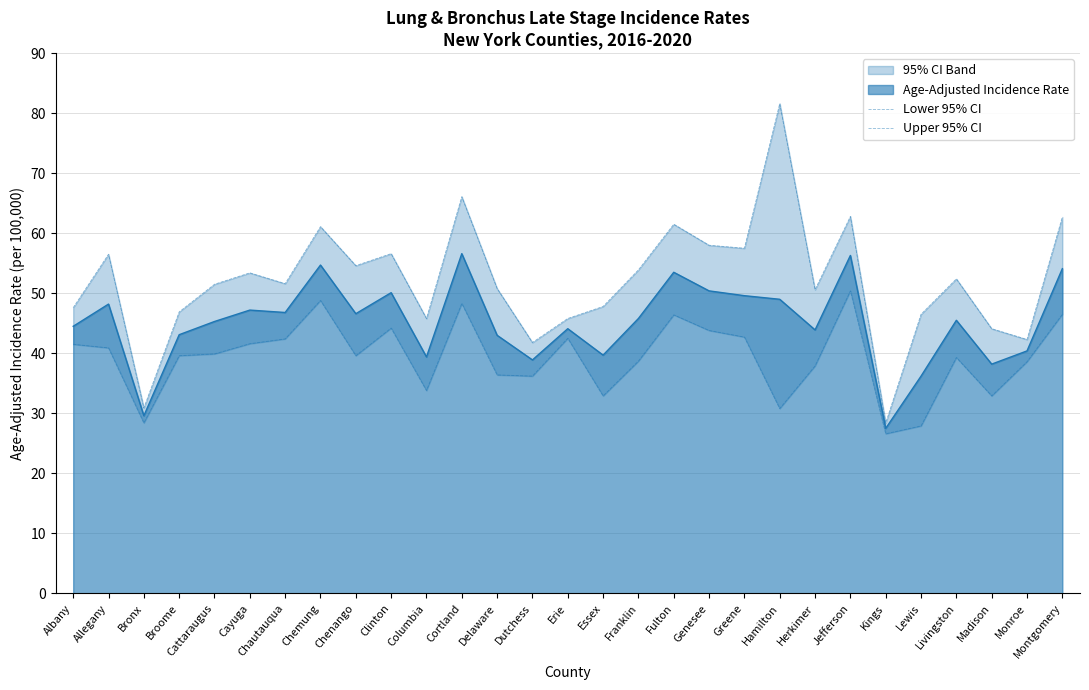

What is the value of the Upper 95% CI point at the 29th from the left?

62.7